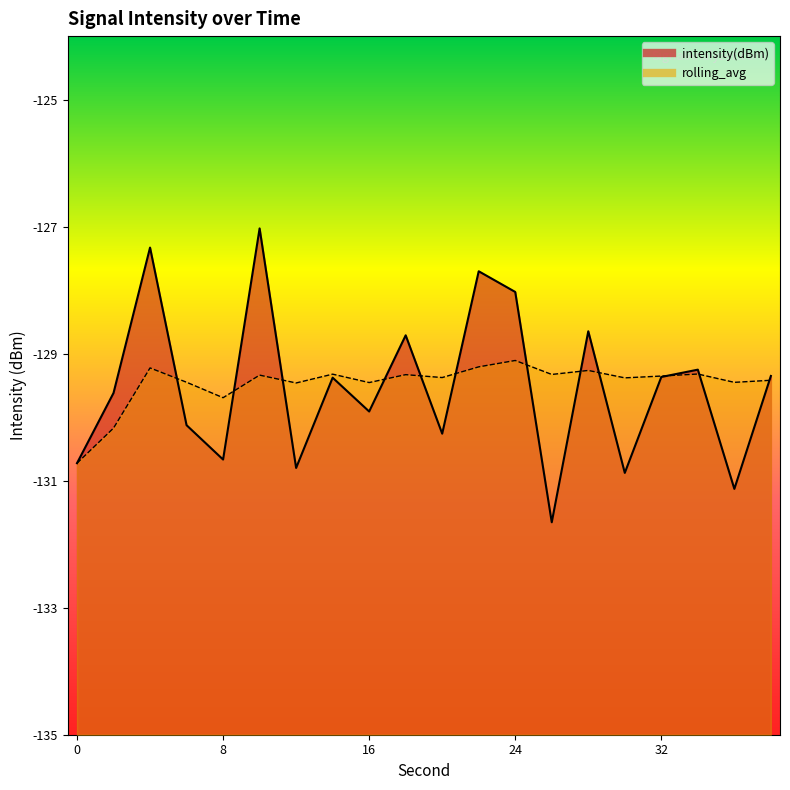

Rank the series at 14 from lowest to highest value.

intensity(dBm), rolling_avg